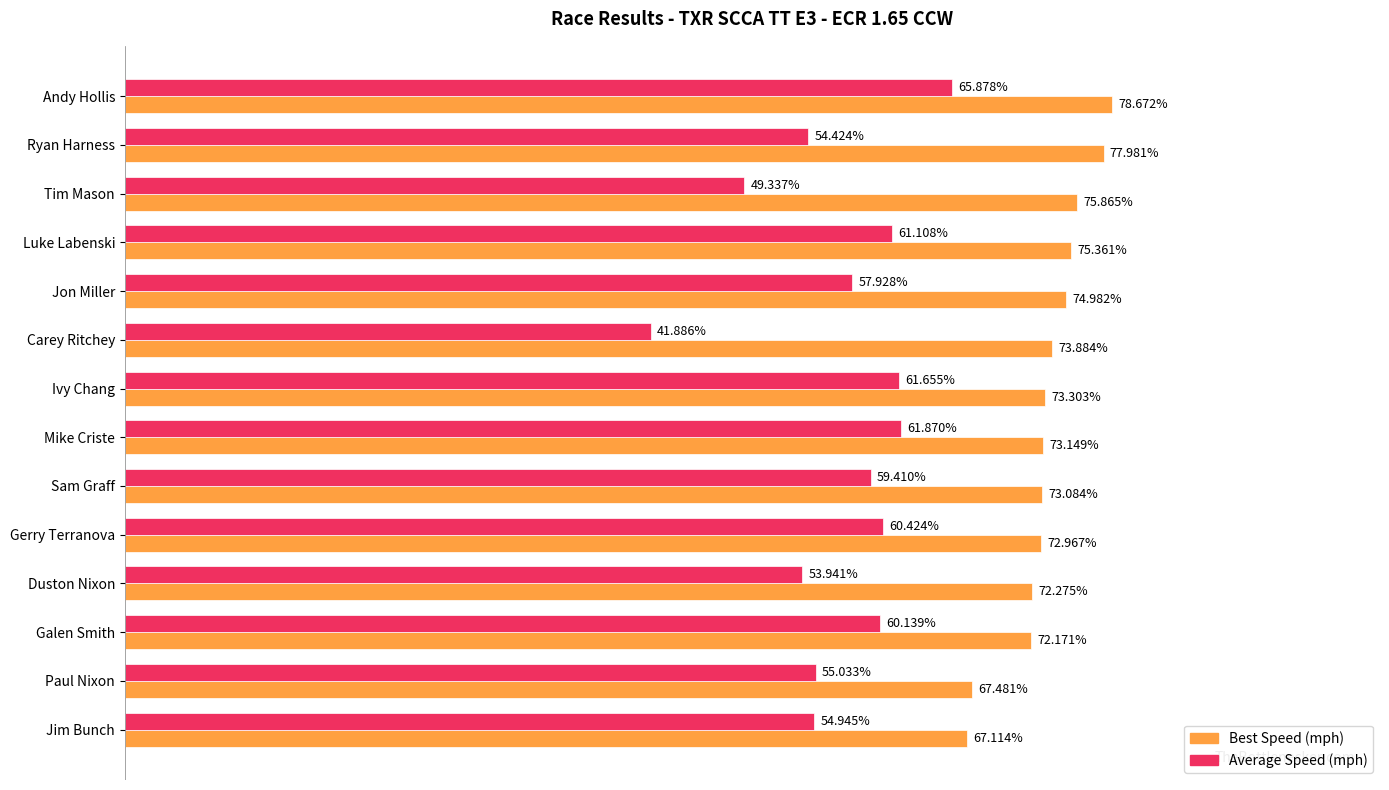

At which label is Best Speed (mph) closest to 72?

Galen Smith